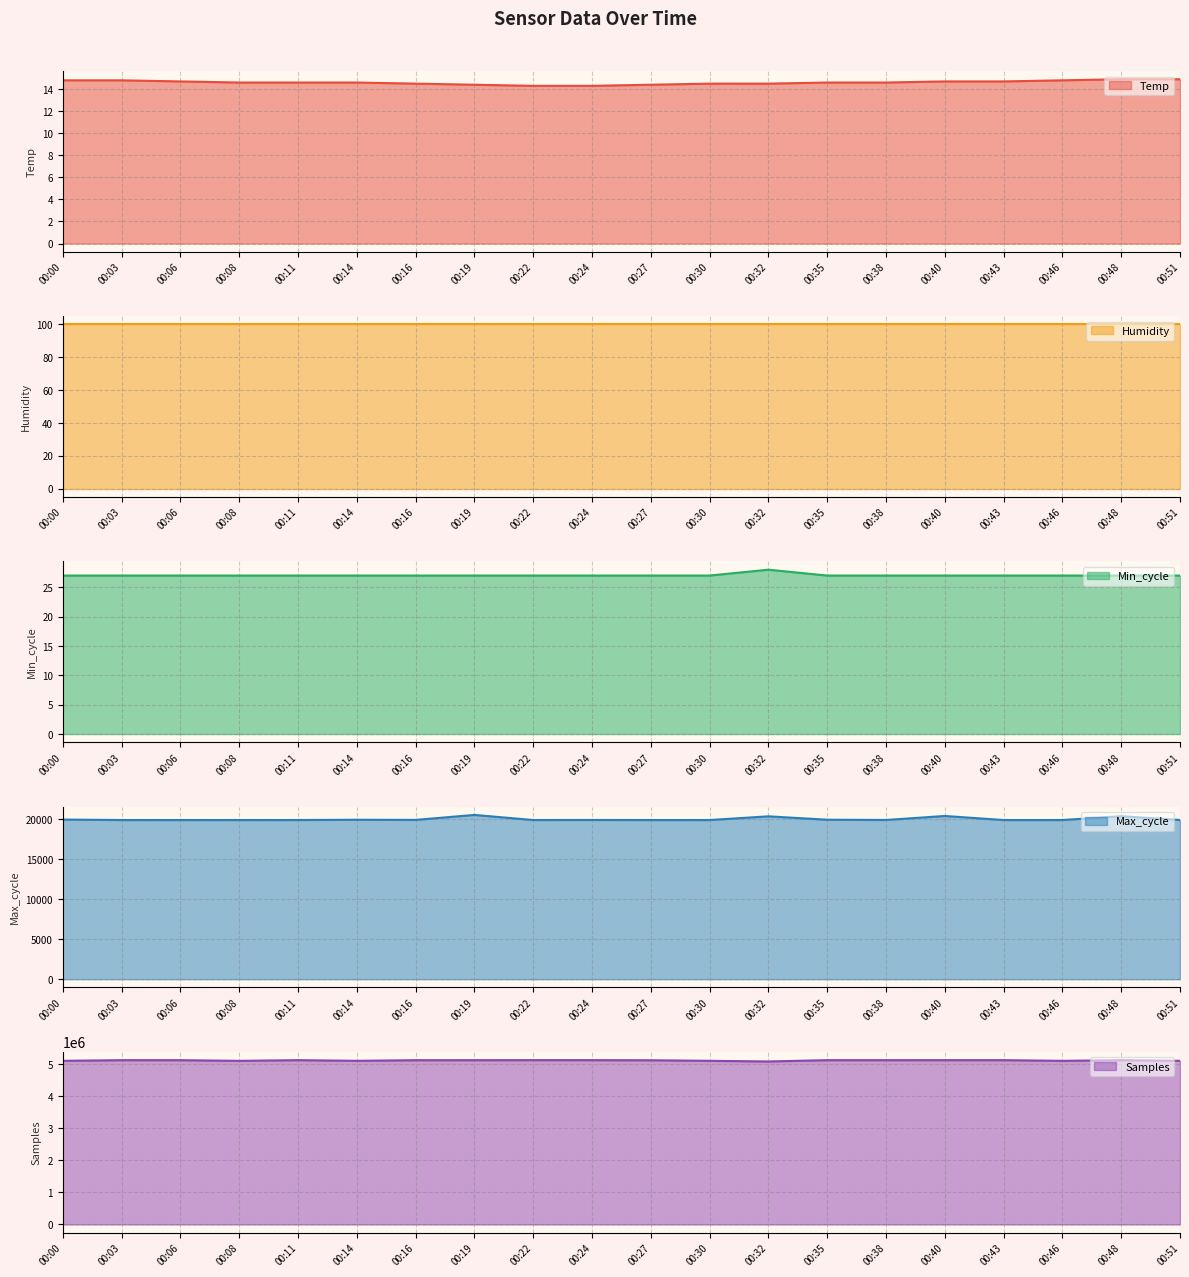

True or false: Temp has a value of 14.3 at 00:22.

True